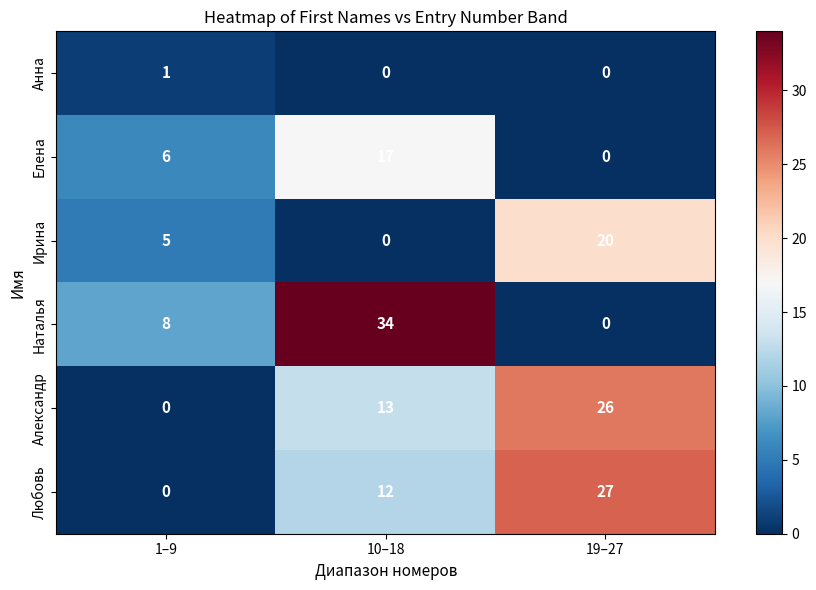

How many Анна values are between 0 and 1?

3